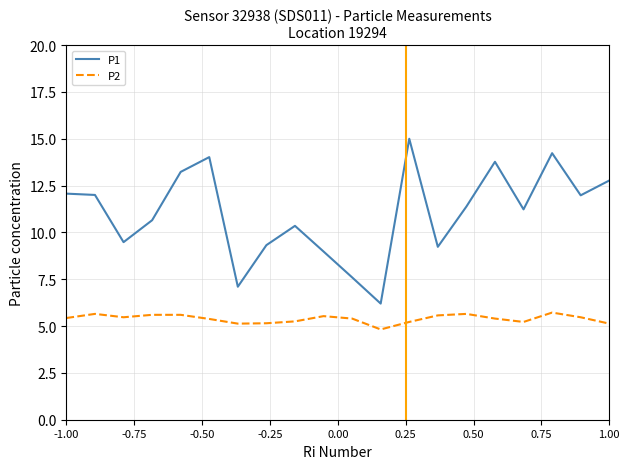

True or false: P2 and P1 intersect in this chart.

False